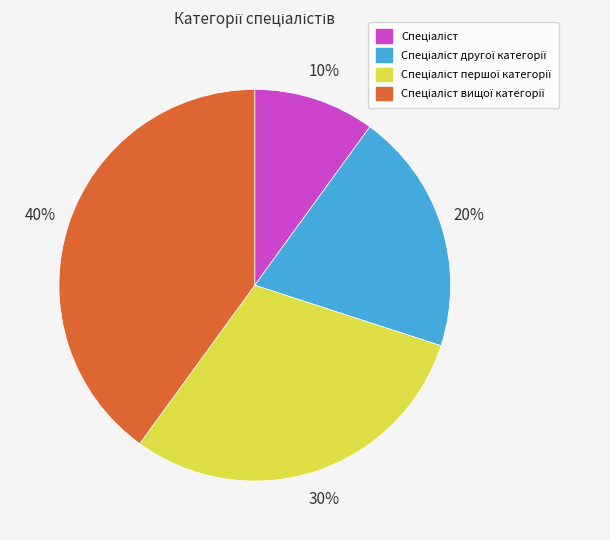

Is there any slice that represents more than half of the pie?

No